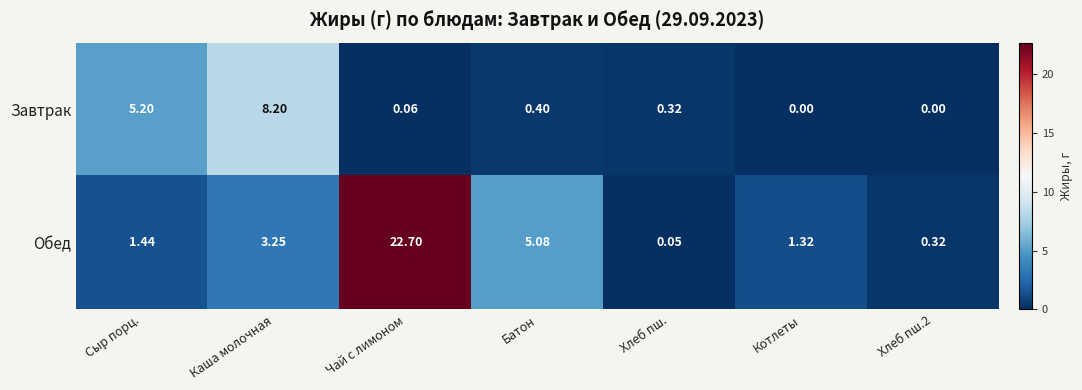

At which category is the sum across all series the highest?

Чай с лимоном